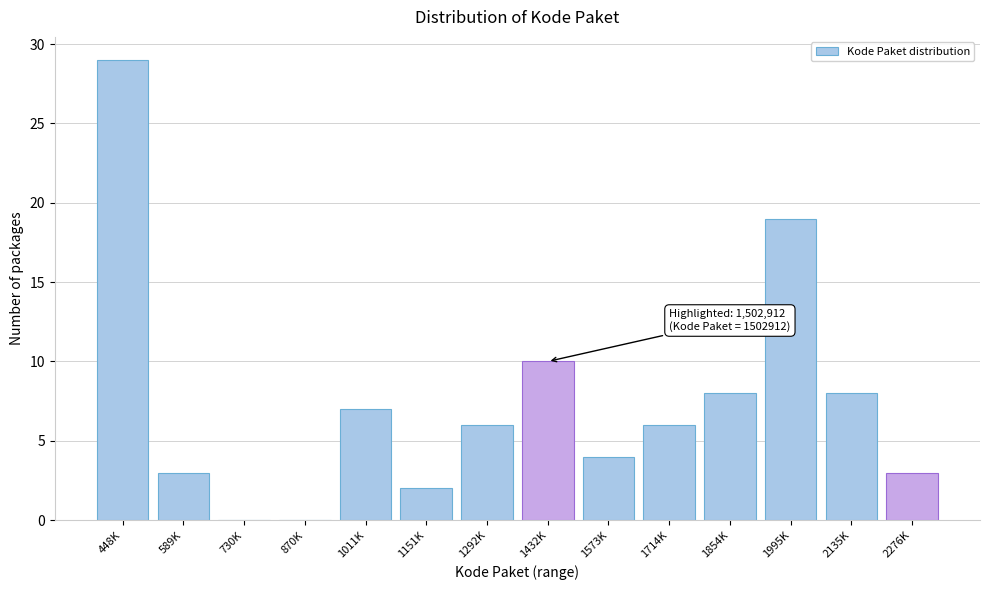

Reading left to right, transcribe all the data shown in this chart.

448K=29	589K=3	730K=0	870K=0	1011K=7	1151K=2	1292K=6	1432K=10	1573K=4	1714K=6	1854K=8	1995K=19	2135K=8	2276K=3